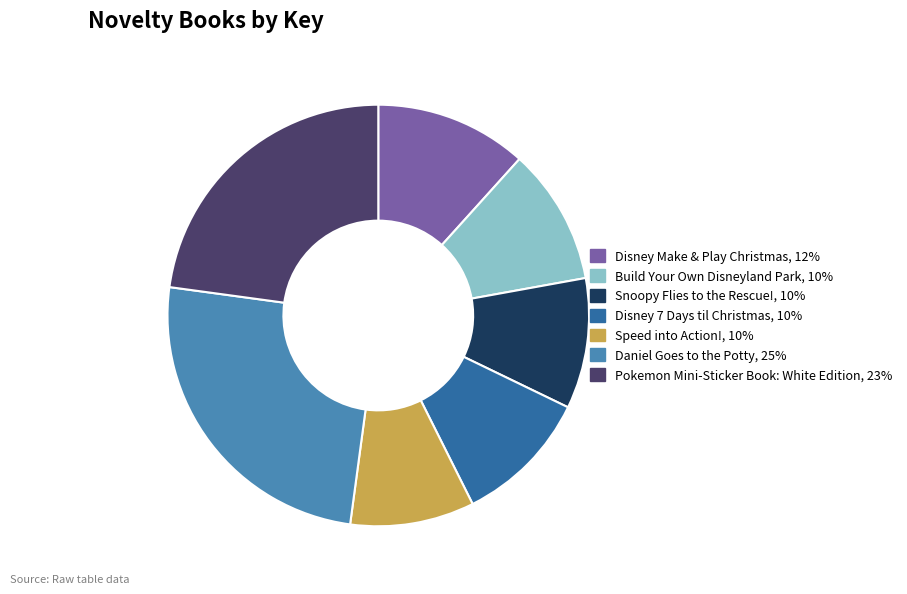

Do Speed into Action! and Build Your Own Disneyland Park together represent more than half of the pie?

No